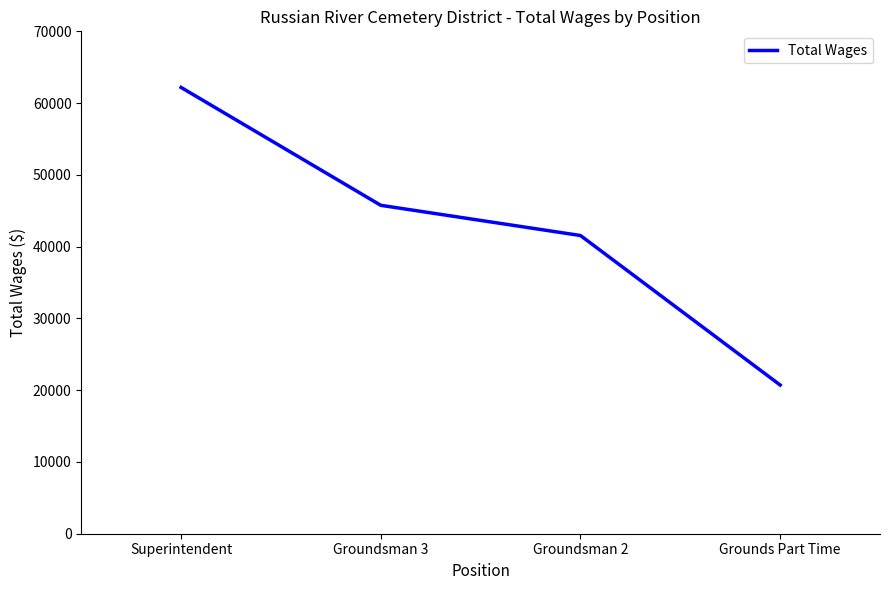

What is the difference between the maximum and minimum values?

41464